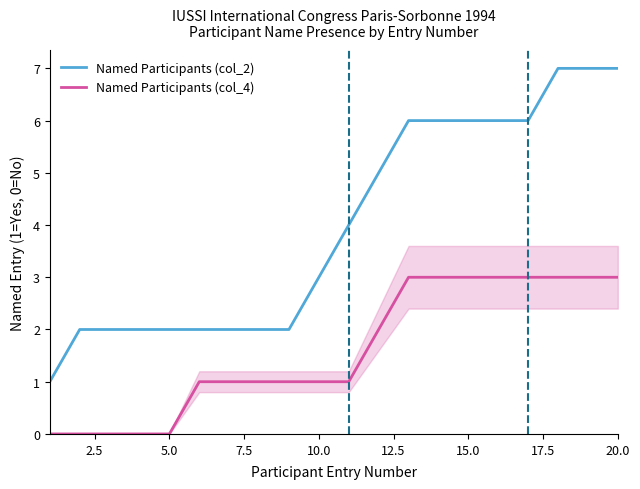

What is the value of the Named Participants (col_4) point at the 19th from the left?

3